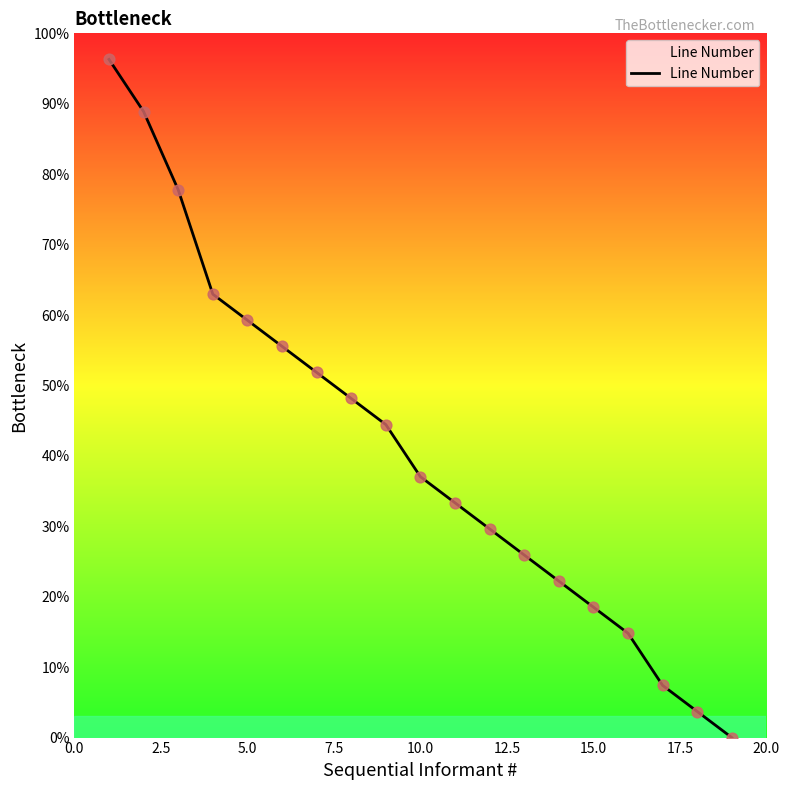

What is the difference between the maximum and minimum values?

96.3